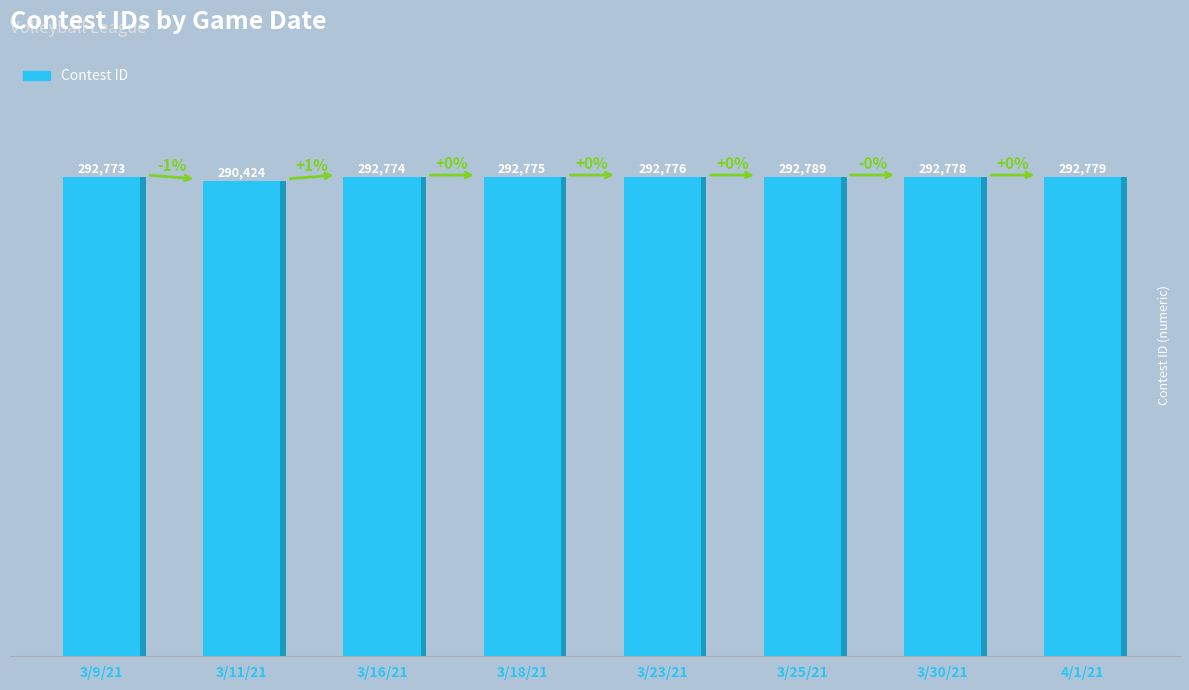

Between 3/11/21 and 3/25/21, which is larger?

3/25/21